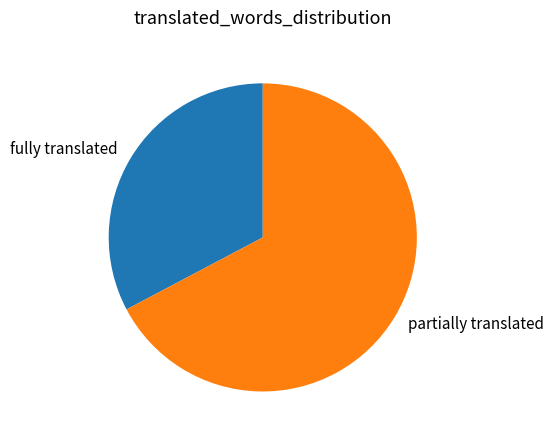

Is there any slice that represents more than half of the pie?

Yes